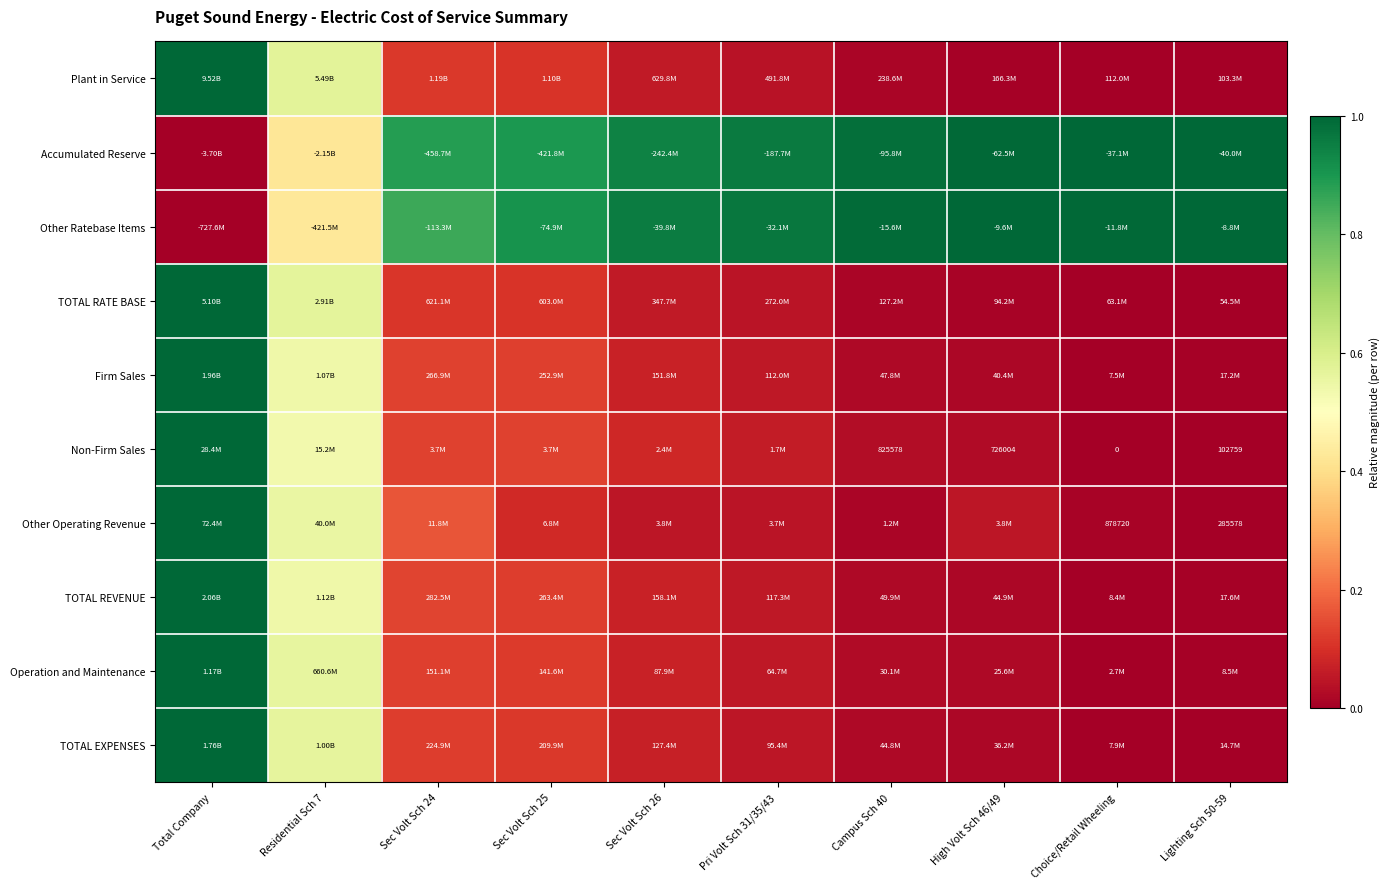

At how many categories does at least one series exceed 0?

10